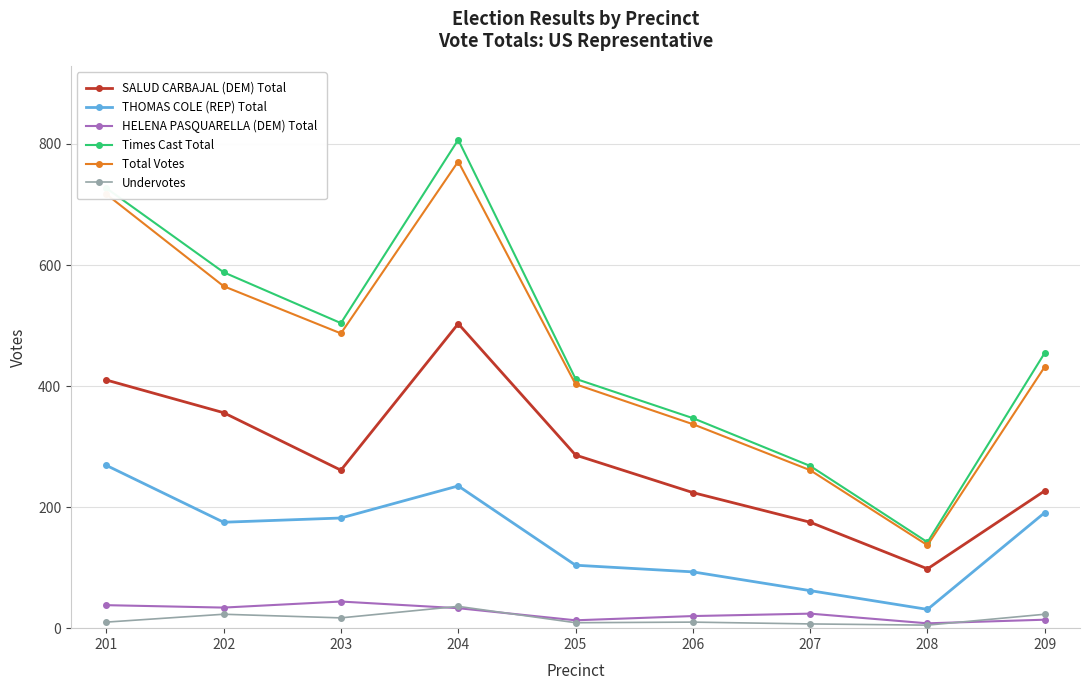

What is the value of the SALUD CARBAJAL (DEM) Total point at the 9th from the left?

227